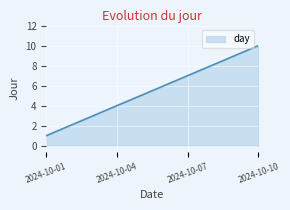

What is the greatest value displayed?

10